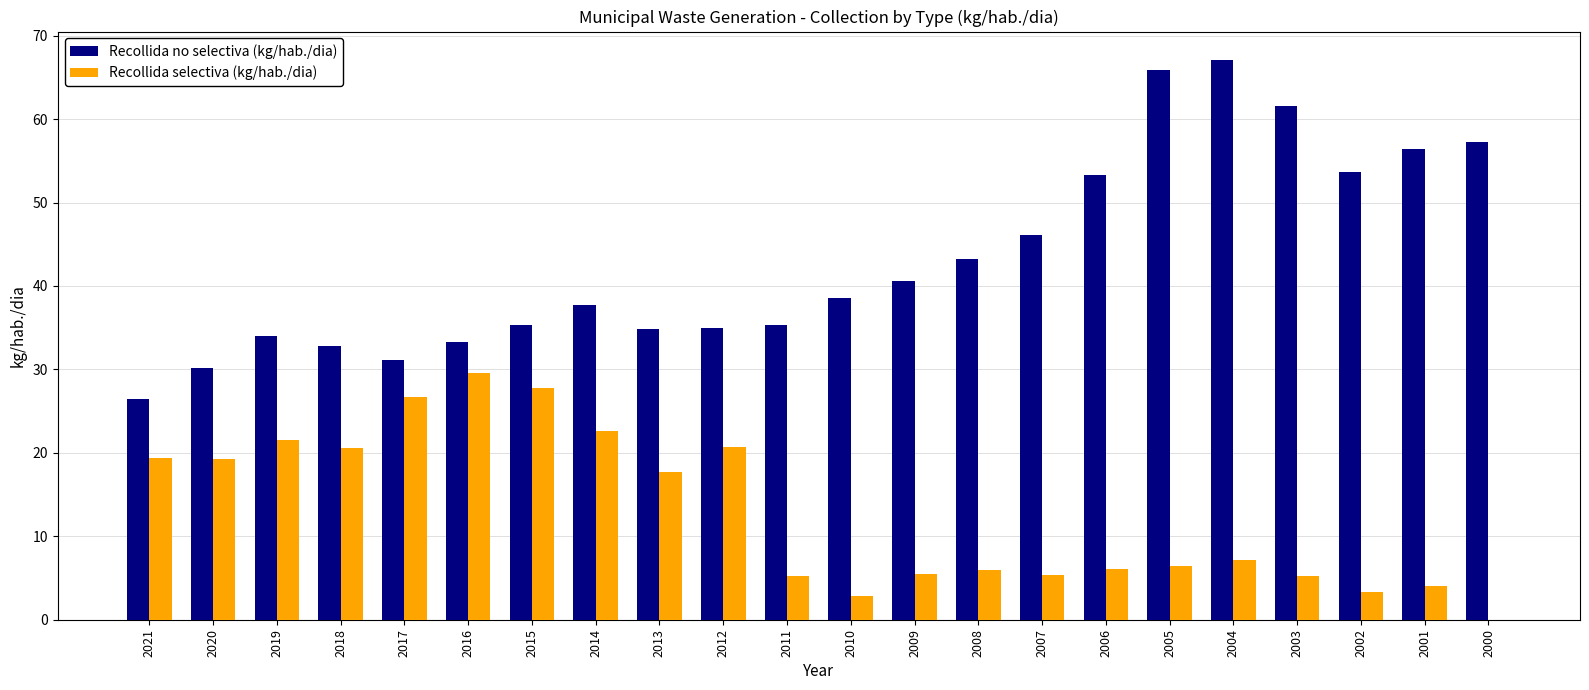

What is the total value across all series at 2018?

53.4